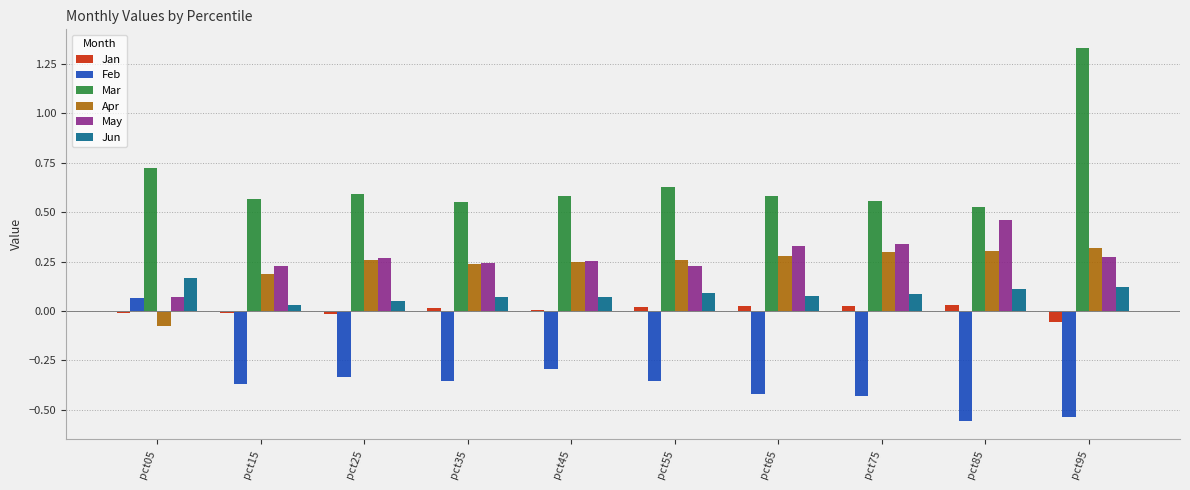

Which series has the largest range (max minus min)?

Mar